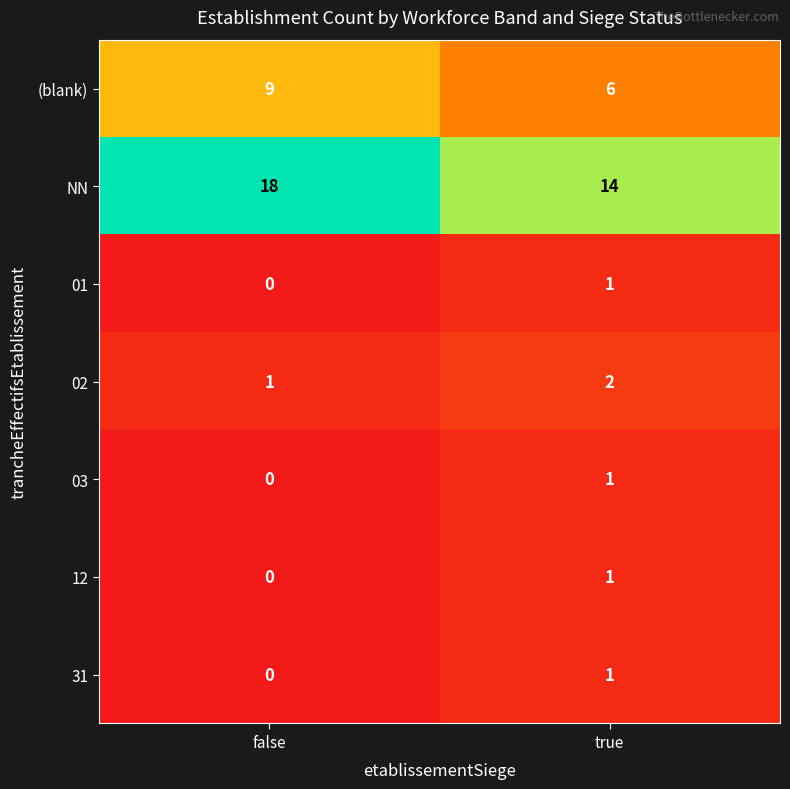

What is the maximum value for NN?

18